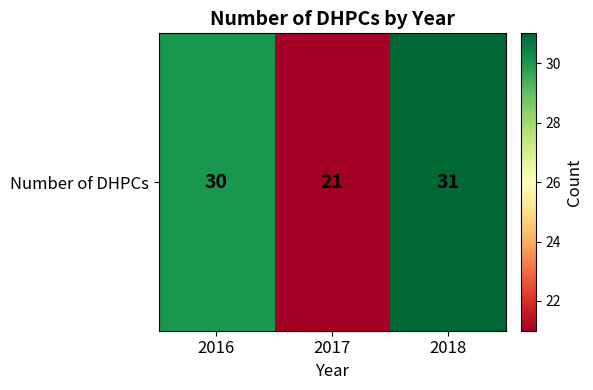

Between 2017 and 2018, which is larger?

2018